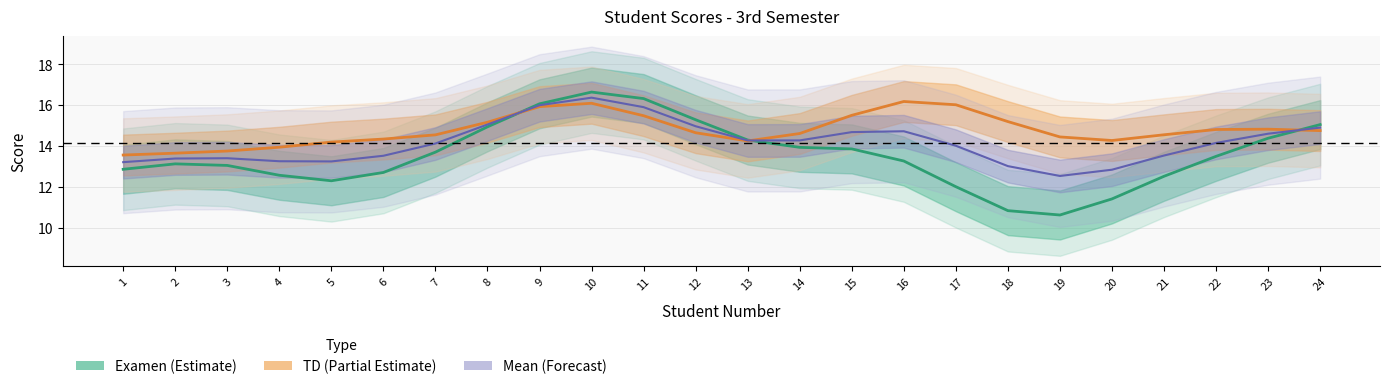

Reading left to right, what are all the values shown in this chart?

Examen (Estimate): 12.9	13.1	13.0	12.6	12.3	12.7	13.7	14.9	16.1	16.6	16.3	15.3	14.3	13.9	13.9	13.3	12.0	10.8	10.6	11.4	12.5	13.5	14.4	15.1
TD (Partial Estimate): 13.6	13.7	13.8	13.9	14.2	14.3	14.5	15.2	15.9	16.1	15.5	14.7	14.3	14.6	15.5	16.2	16.0	15.2	14.4	14.3	14.6	14.8	14.8	14.8
Mean (Forecast): 13.2	13.4	13.4	13.3	13.2	13.5	14.1	15.1	16.0	16.4	15.9	15.0	14.3	14.3	14.7	14.7	14.0	13.0	12.5	12.8	13.5	14.2	14.6	14.9